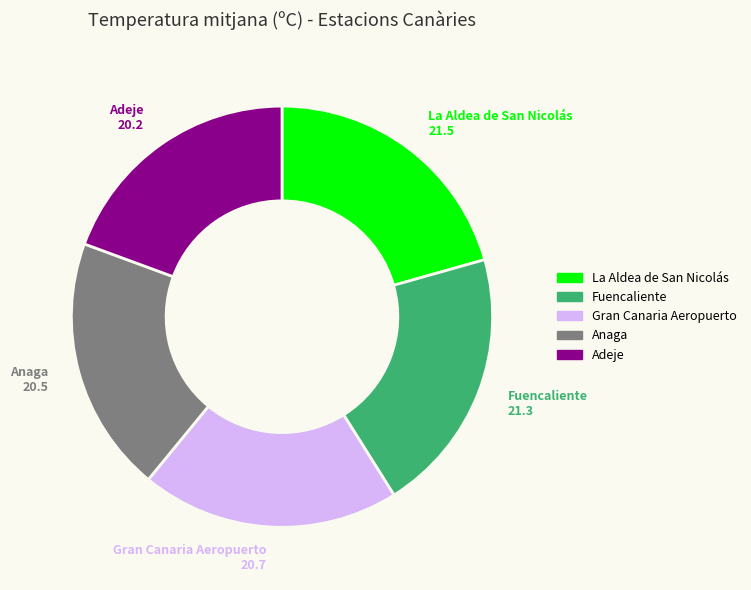

Is there any slice that represents more than half of the pie?

No